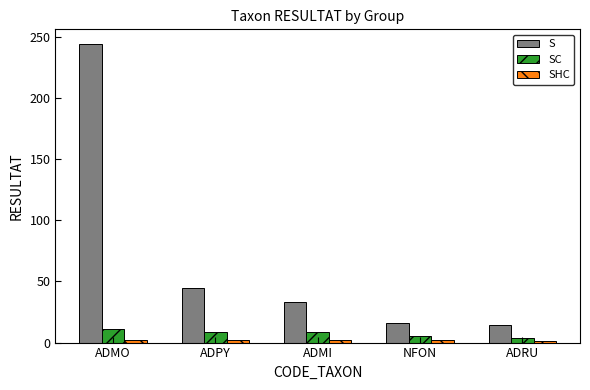

Which series changed the most between ADMI and ADRU?

S